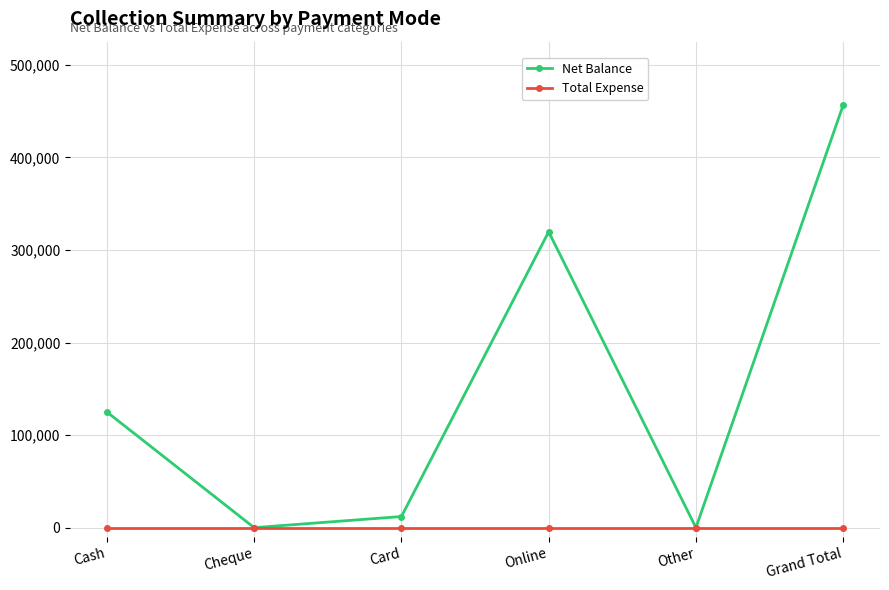

Which series has the largest range (max minus min)?

Net Balance